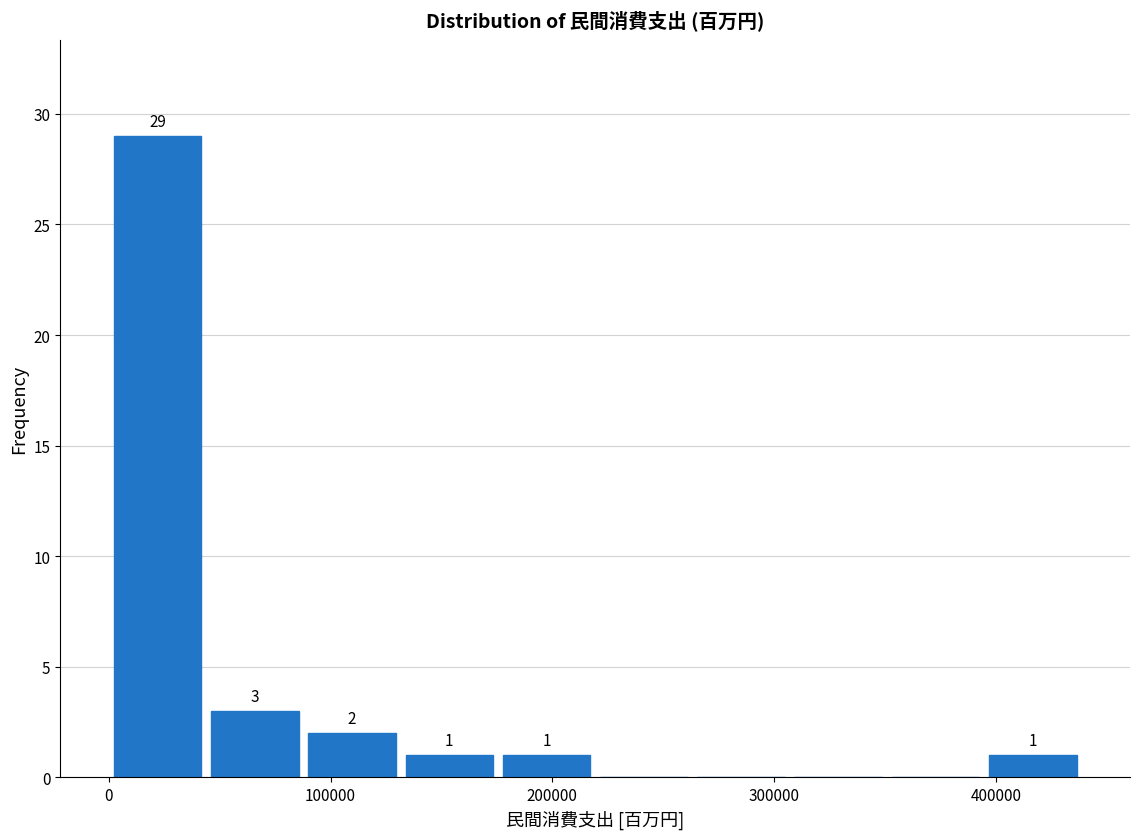

Over which range of the x-axis is the bar tallest?

0 to 40000